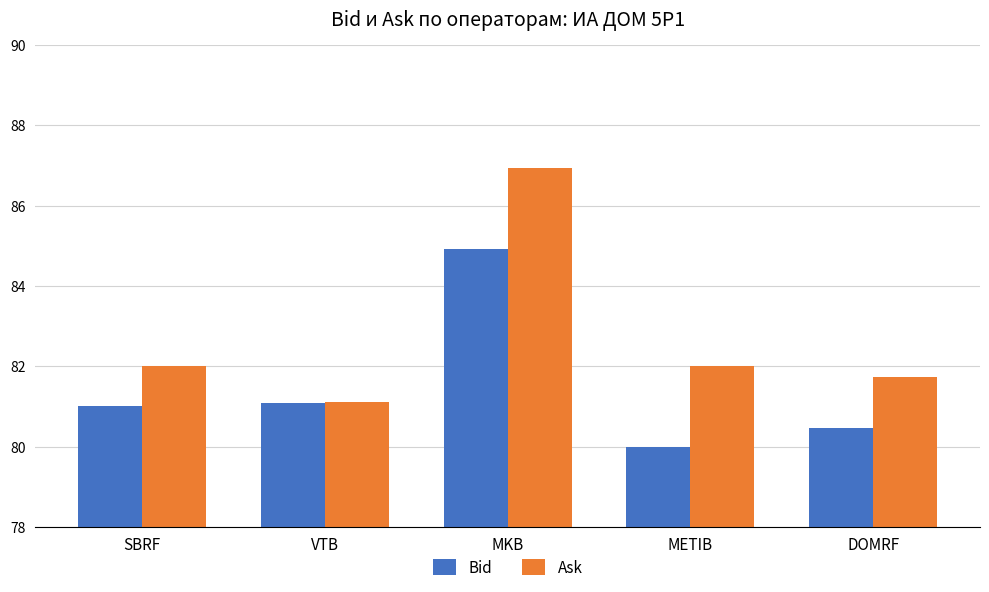

How many data points in Ask are less than 82?

2